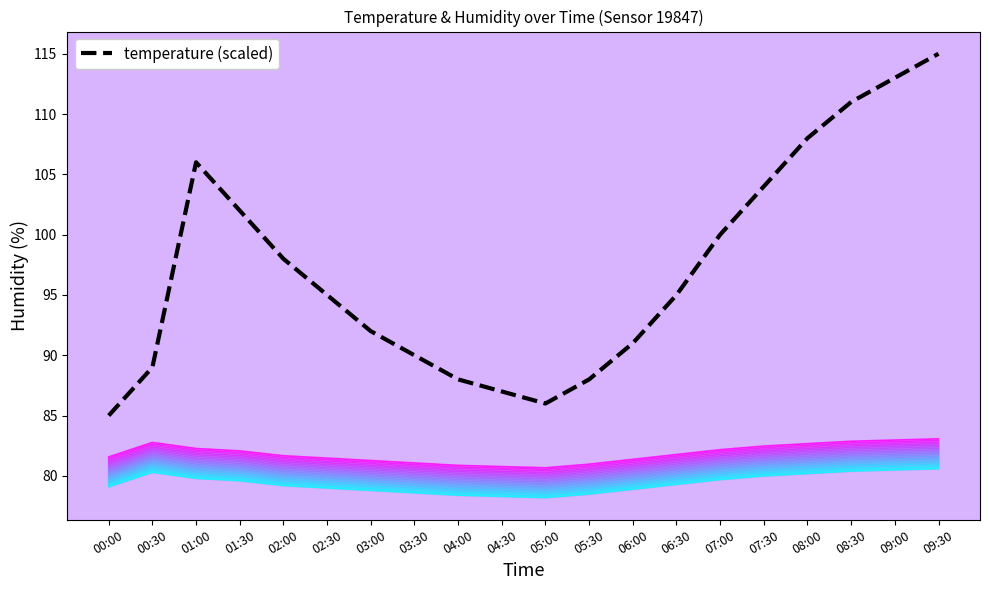

Reading right to left, what are all the values shown in this chart?

temperature: 09:30=115.0	09:00=113.0	08:30=111.0	08:00=108.0	07:30=104.0	07:00=100.0	06:30=95.0	06:00=91.0	05:30=88.0	05:00=86.0	04:30=87.0	04:00=88.0	03:30=90.0	03:00=92.0	02:30=95.0	02:00=98.0	01:30=102.0	01:00=106.0	00:30=89.0	00:00=85.0
humidity: 09:30=80.6	09:00=80.5	08:30=80.4	08:00=80.2	07:30=80.0	07:00=79.7	06:30=79.3	06:00=78.9	05:30=78.5	05:00=78.2	04:30=78.3	04:00=78.4	03:30=78.6	03:00=78.8	02:30=79.0	02:00=79.2	01:30=79.6	01:00=79.8	00:30=80.3	00:00=79.1